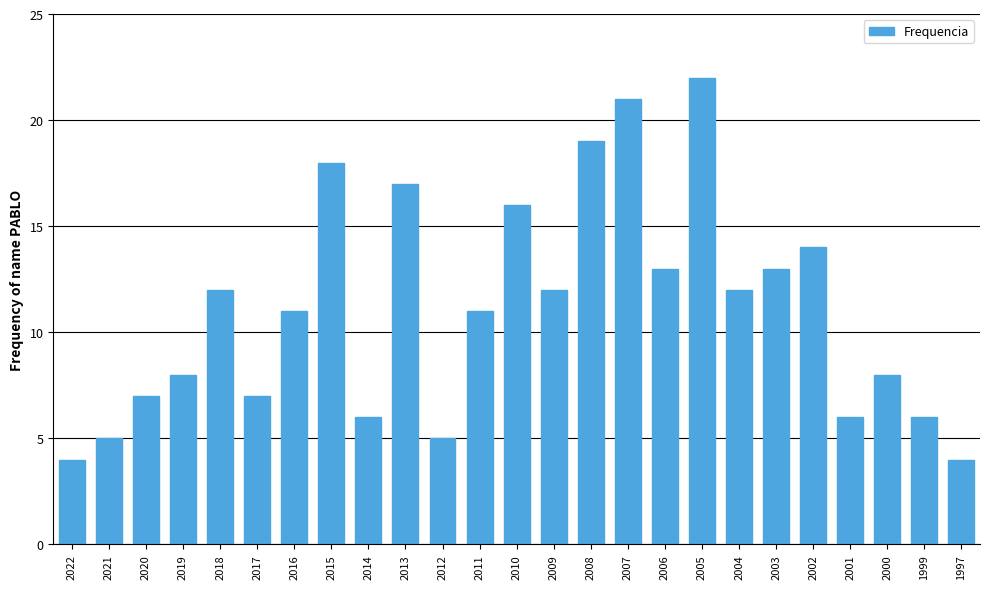

Reading left to right, what are all the values shown in this chart?

4	5	7	8	12	7	11	18	6	17	5	11	16	12	19	21	13	22	12	13	14	6	8	6	4